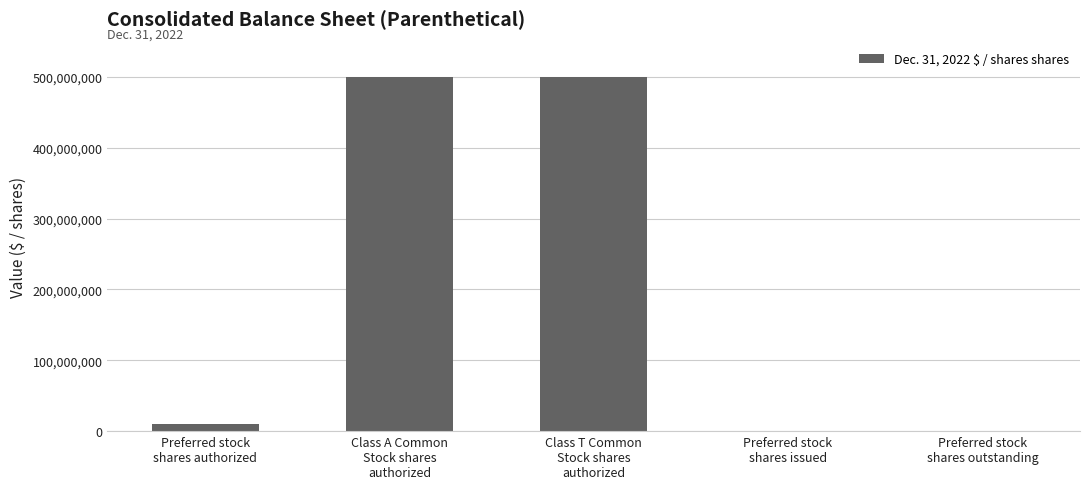

What is the greatest value displayed?

500000000